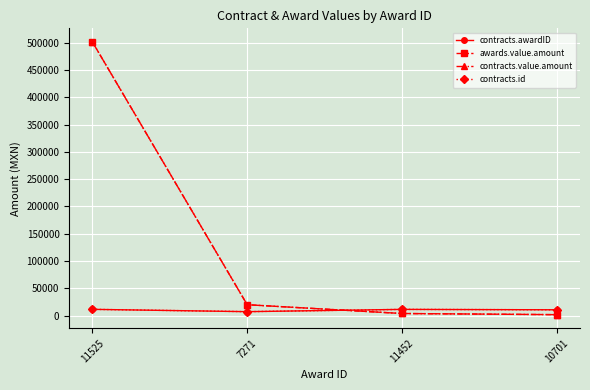

At which category is the sum across all series the highest?

11525